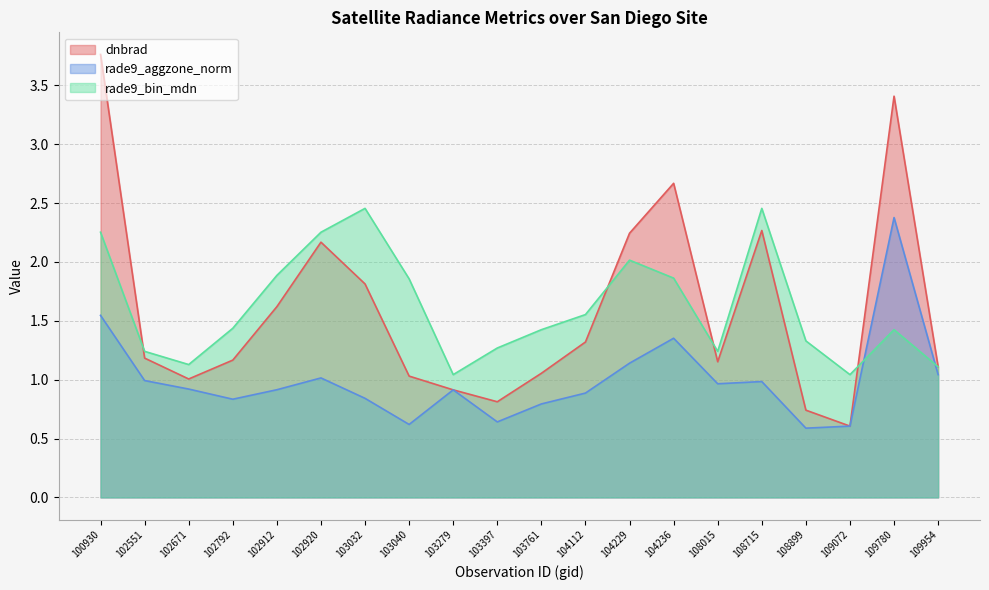

Which series has the widest spread of values?

dnbrad